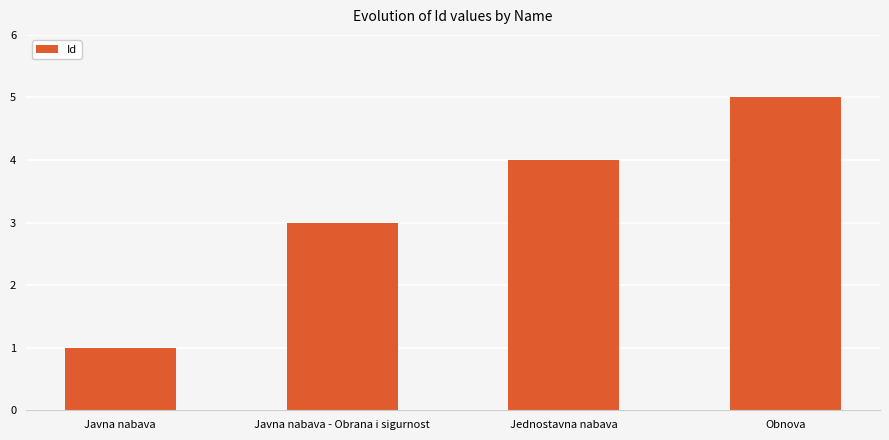

What is the value of the 2nd bar from the left?

3